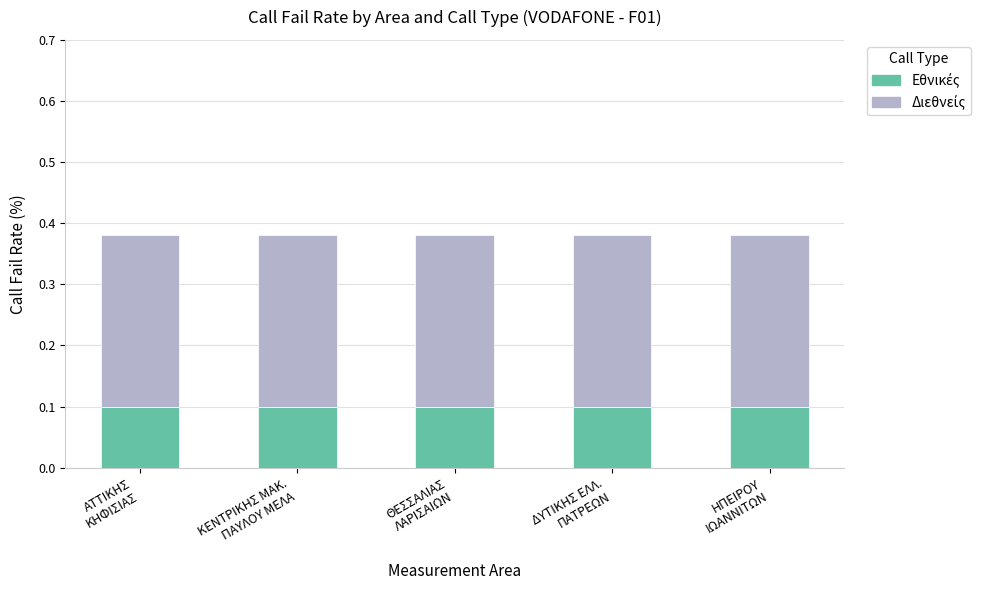

How many bars are there in total?

5